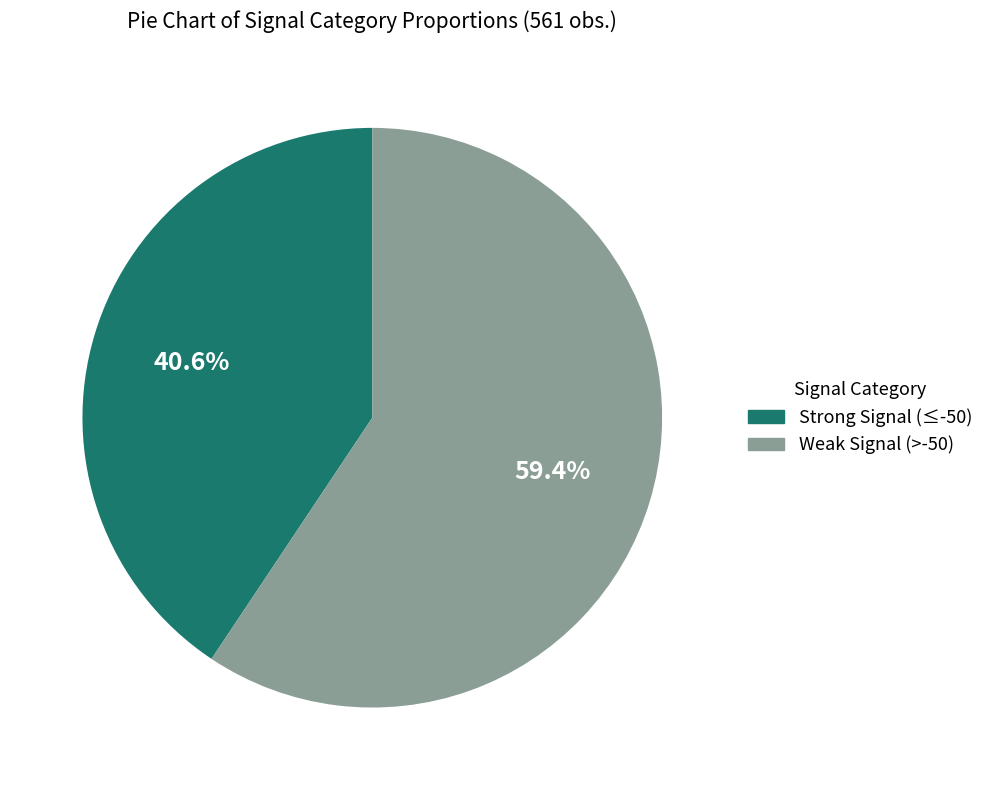

Which slice represents more than half of the pie?

Weak Signal (>-50)